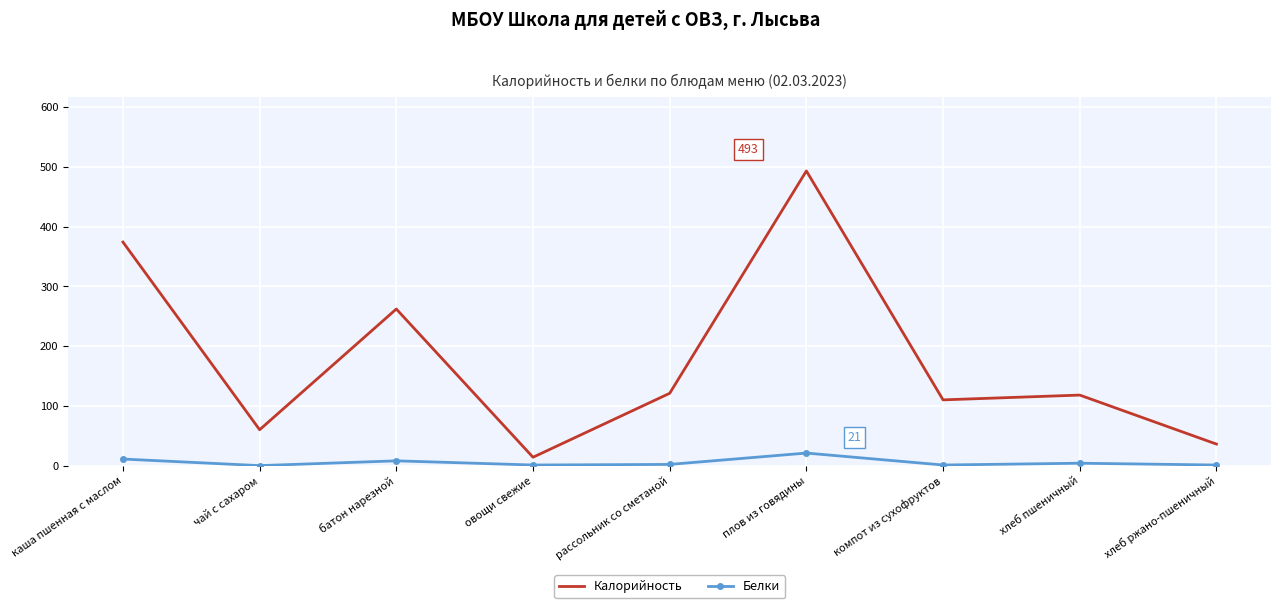

At which label does Калорийность reach its peak?

плов из говядины